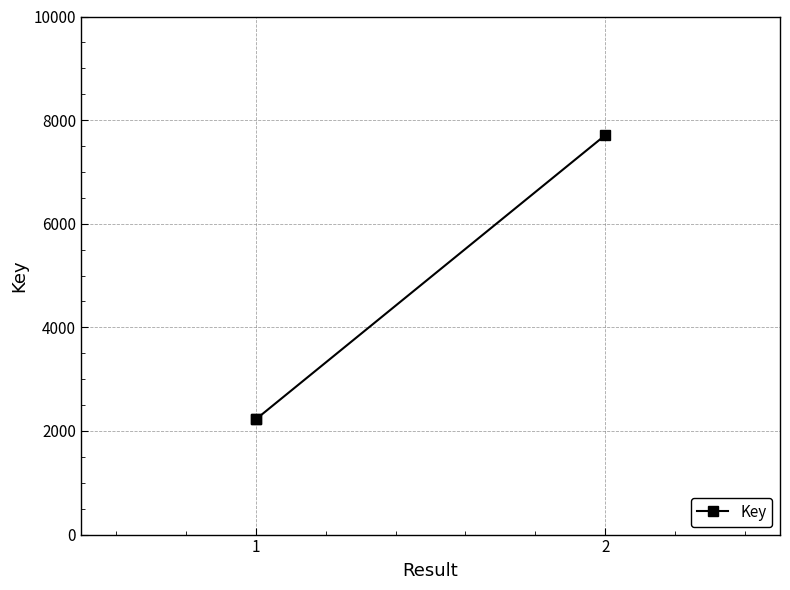

The chart shows a value of 10025 at 2. True or false?

False